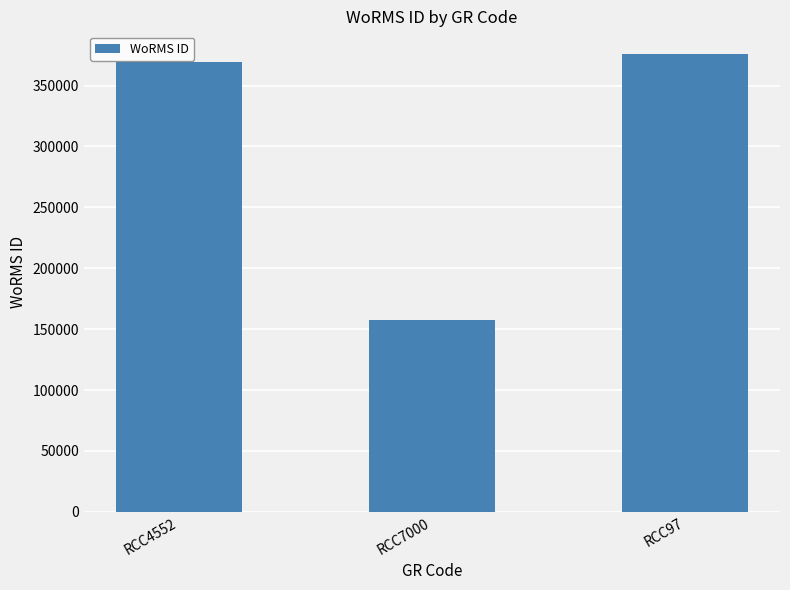

Which category has the lowest value across all series?

RCC7000